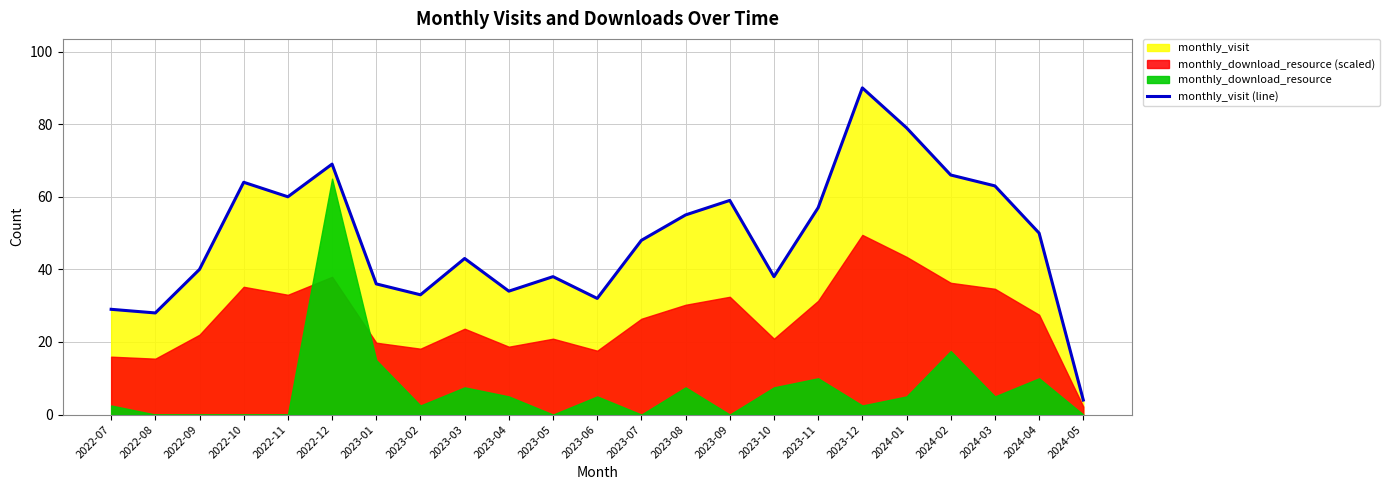

What is the approximate value at 2022-12, to the nearest 5?

70